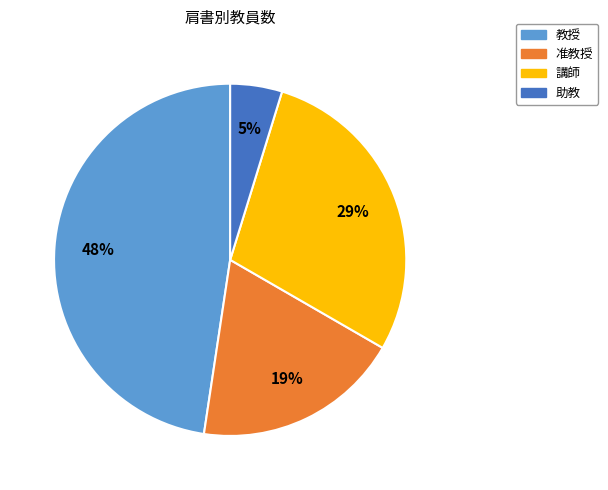

Does any single category account for the majority?

No